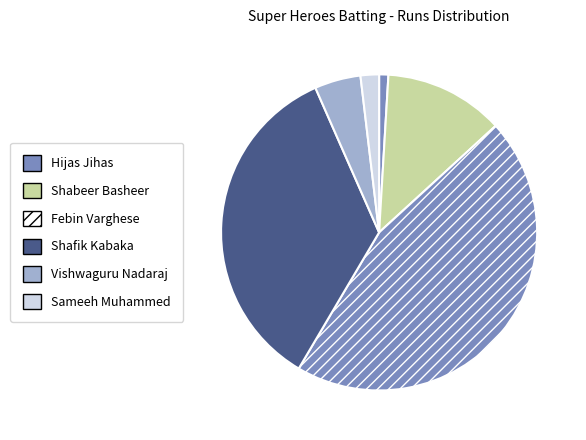

How many slices are in this pie chart?

6